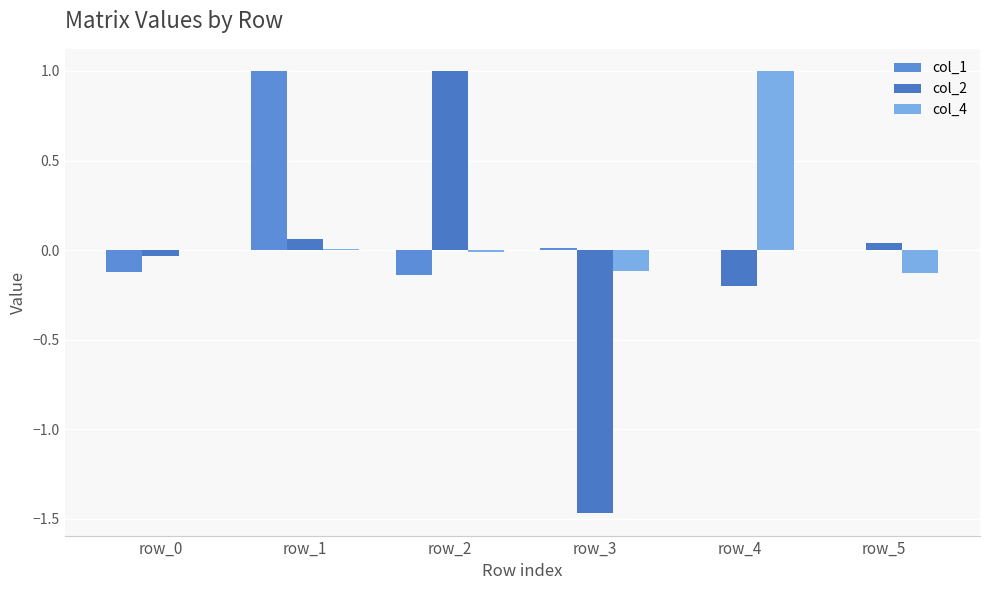

What is the sum of all col_2 values?

-0.6